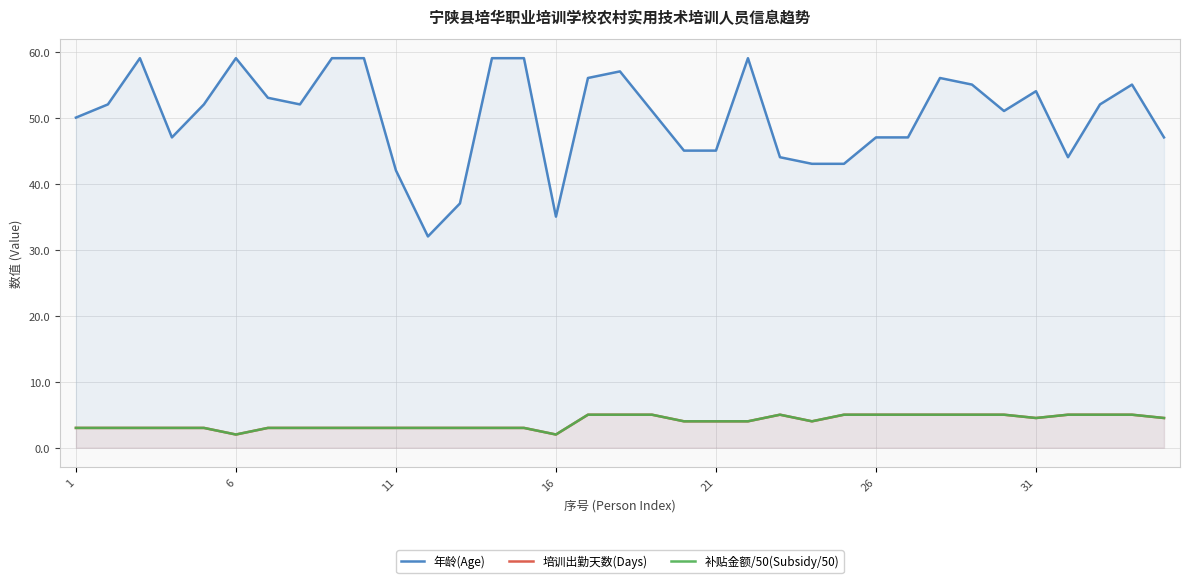

True or false: 年龄(Age) and 培训出勤天数(Days) intersect in this chart.

False